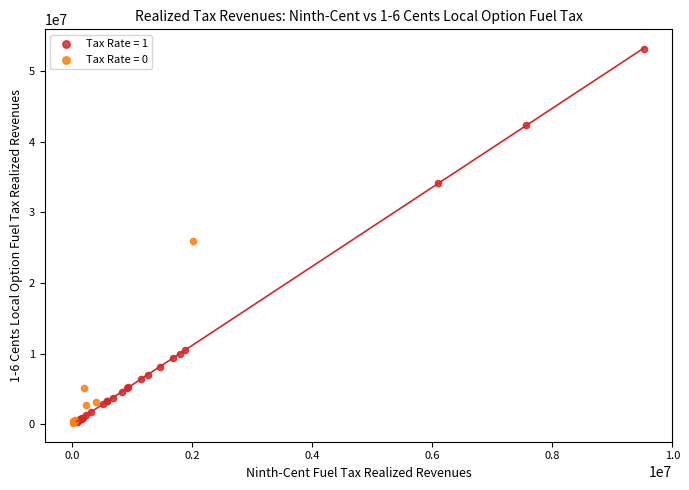

Which series has the widest spread of Y values?

Tax Rate = 1